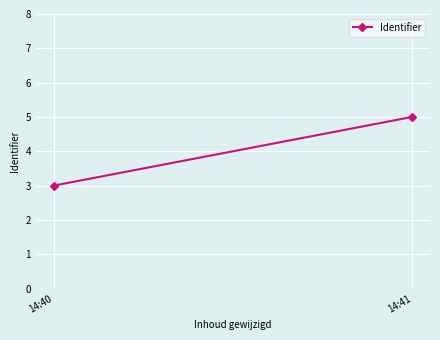

What is the difference between the values at 14:40 and 14:41?

2